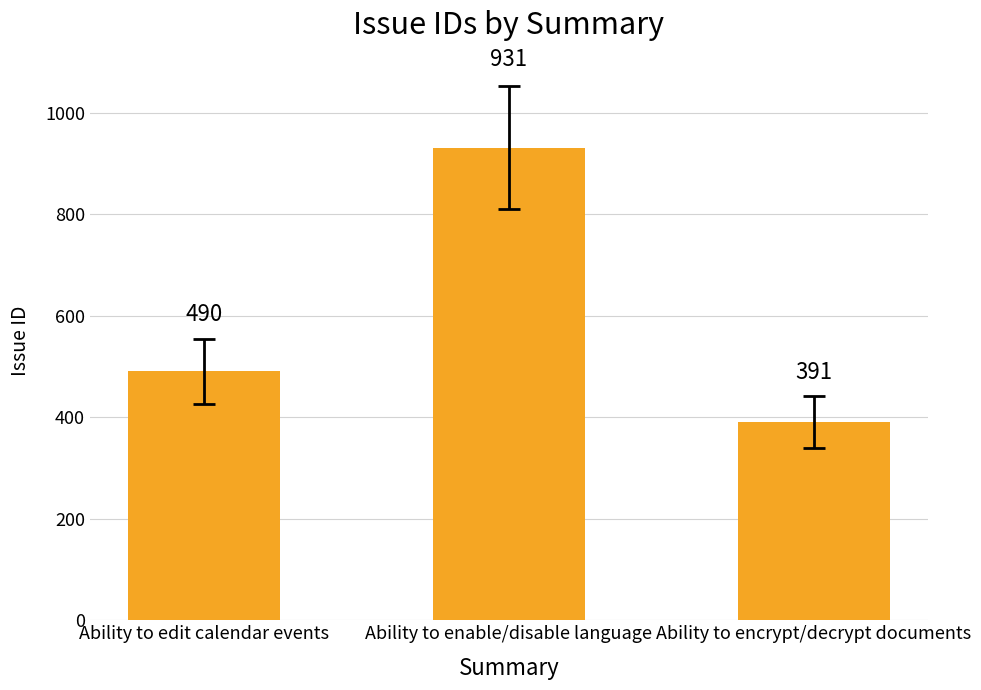

What is the sum of the values at Ability to edit calendar events and Ability to enable/disable language?

1421